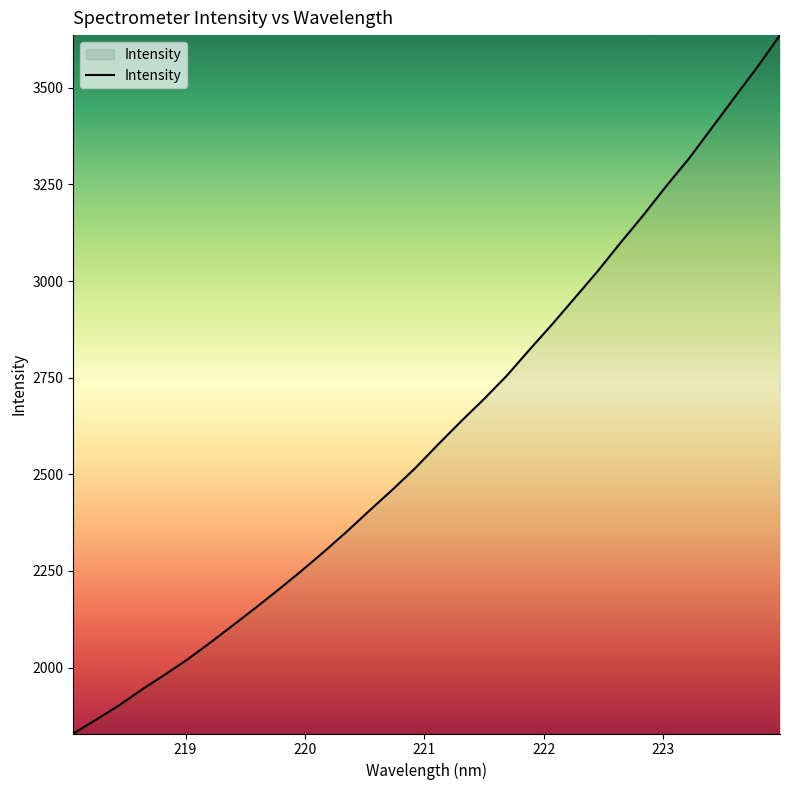

What is the difference between the maximum and minimum values?

1806.8